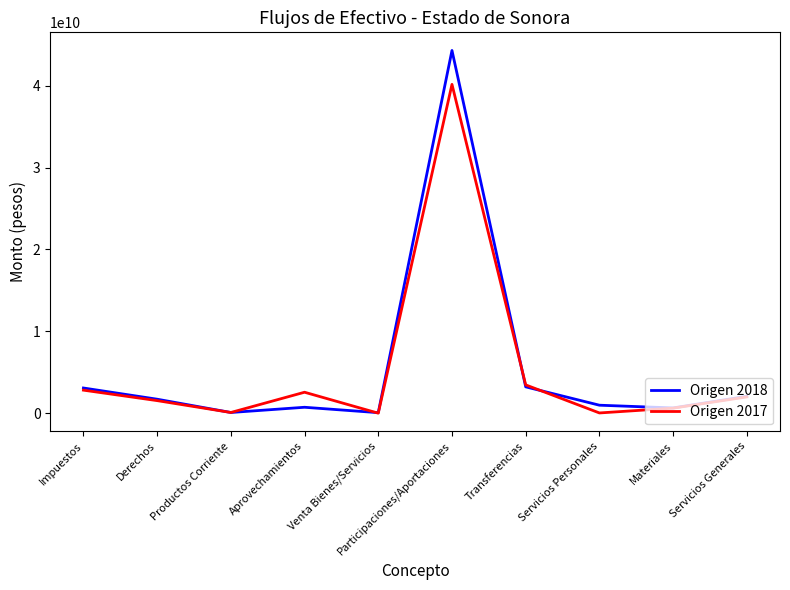

Between Impuestos and Aprovechamientos, which series saw the biggest shift?

Origen 2018